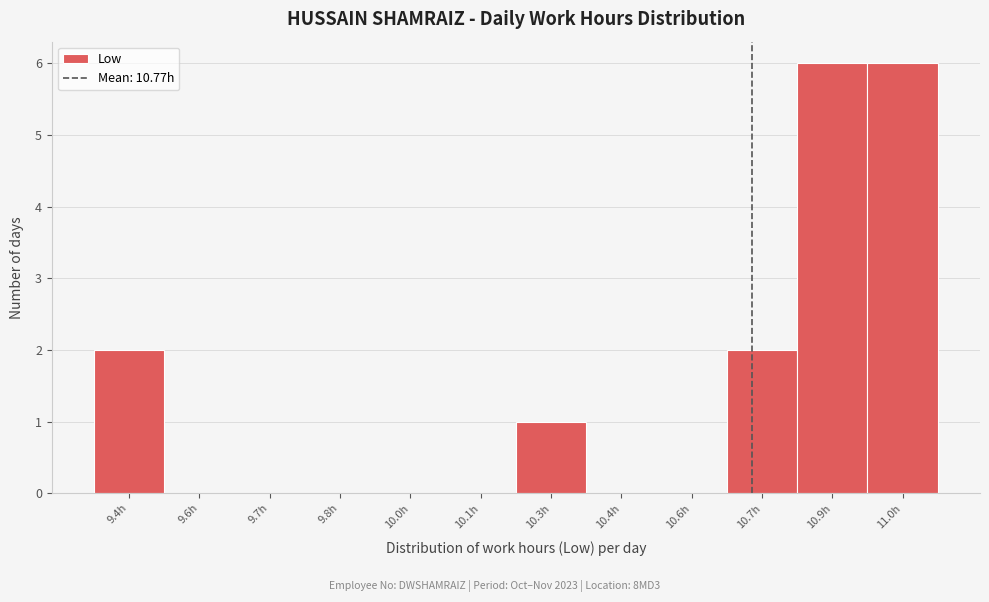

Reading right to left, list all the values displayed in this chart.

11.0h=6	10.9h=6	10.7h=2	10.6h=0	10.4h=0	10.3h=1	10.1h=0	10.0h=0	9.8h=0	9.7h=0	9.6h=0	9.4h=2